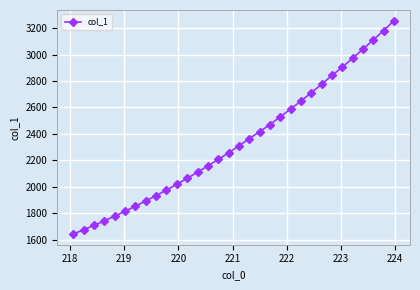

What is the value of the 7th point from the left?

1853.2